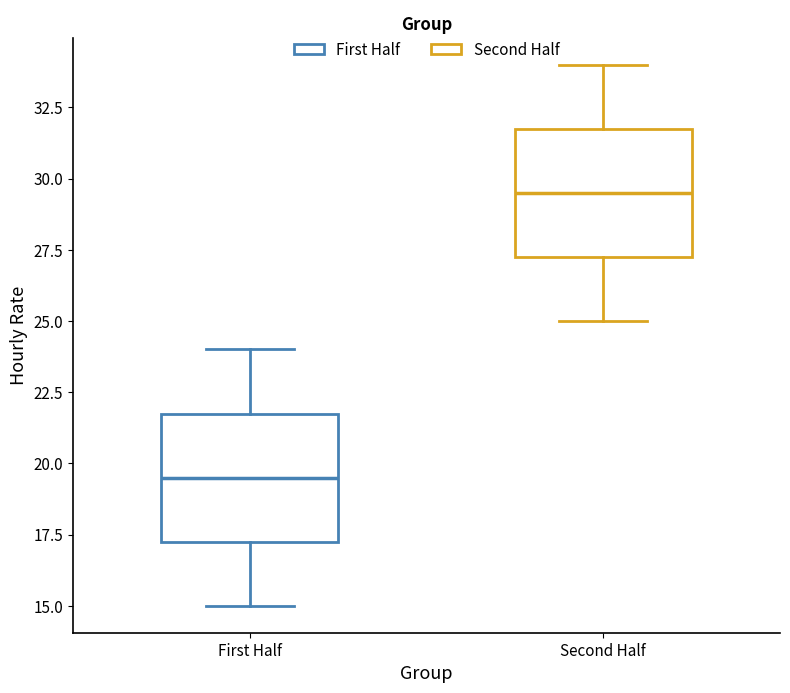

Reading left to right, transcribe this box plot: for each box, give where its median line is, the range the box spans, and where its two whiskers end, as read against the y-axis. The values are not printed on the chart, so give them approximately, as read against the axis.

First Half: median 19.5, box 17.5 to 22.0, whiskers 15.0 to 24.0
Second Half: median 29.5, box 27.5 to 32.0, whiskers 25.0 to 34.0